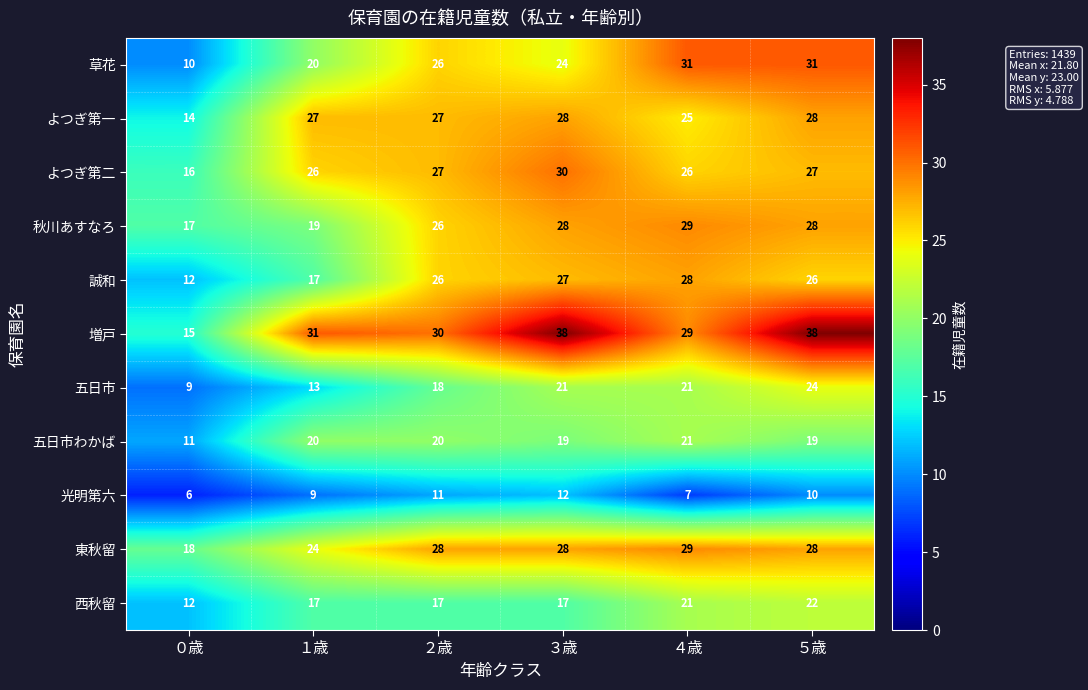

What is the difference between the highest and lowest values at ３歳?

26